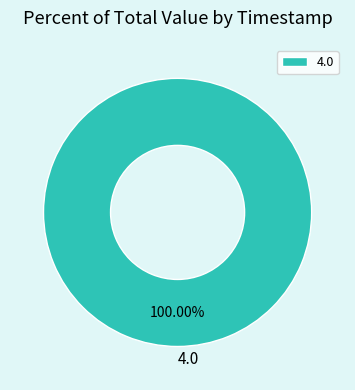

How many slices are in this pie chart?

1